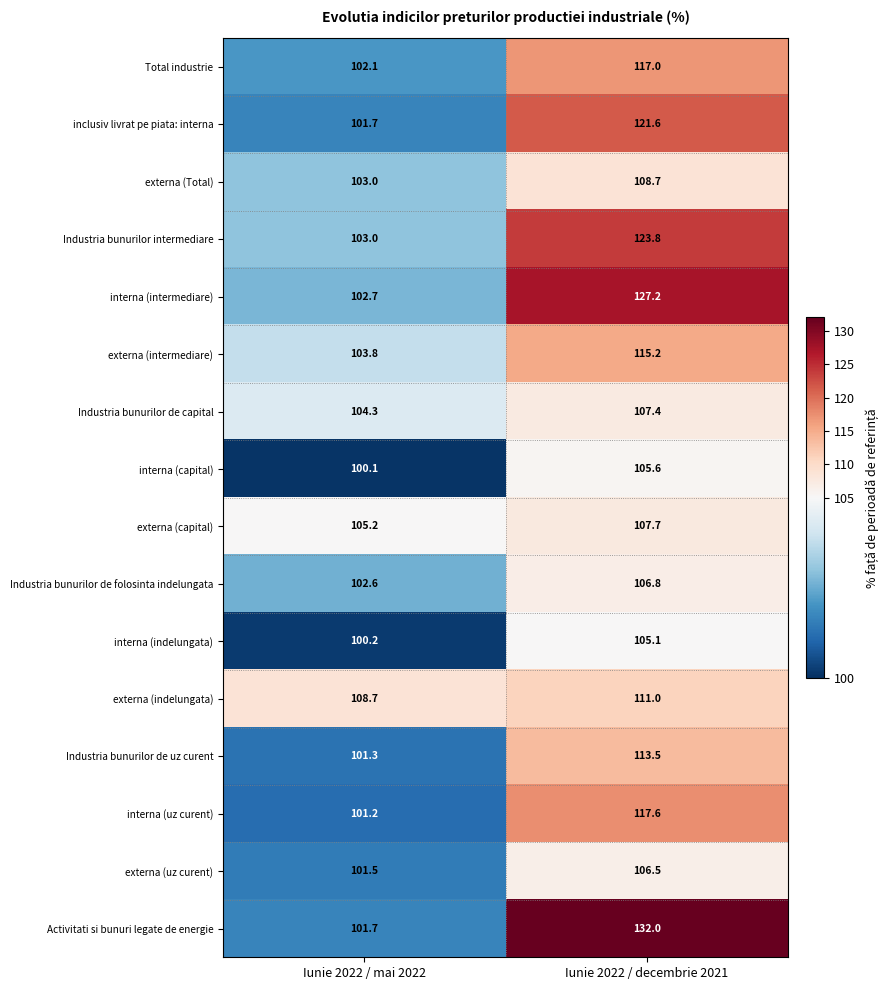

The value of externa (intermediare) at Iunie 2022 / mai 2022 is 103.8. True or false?

True